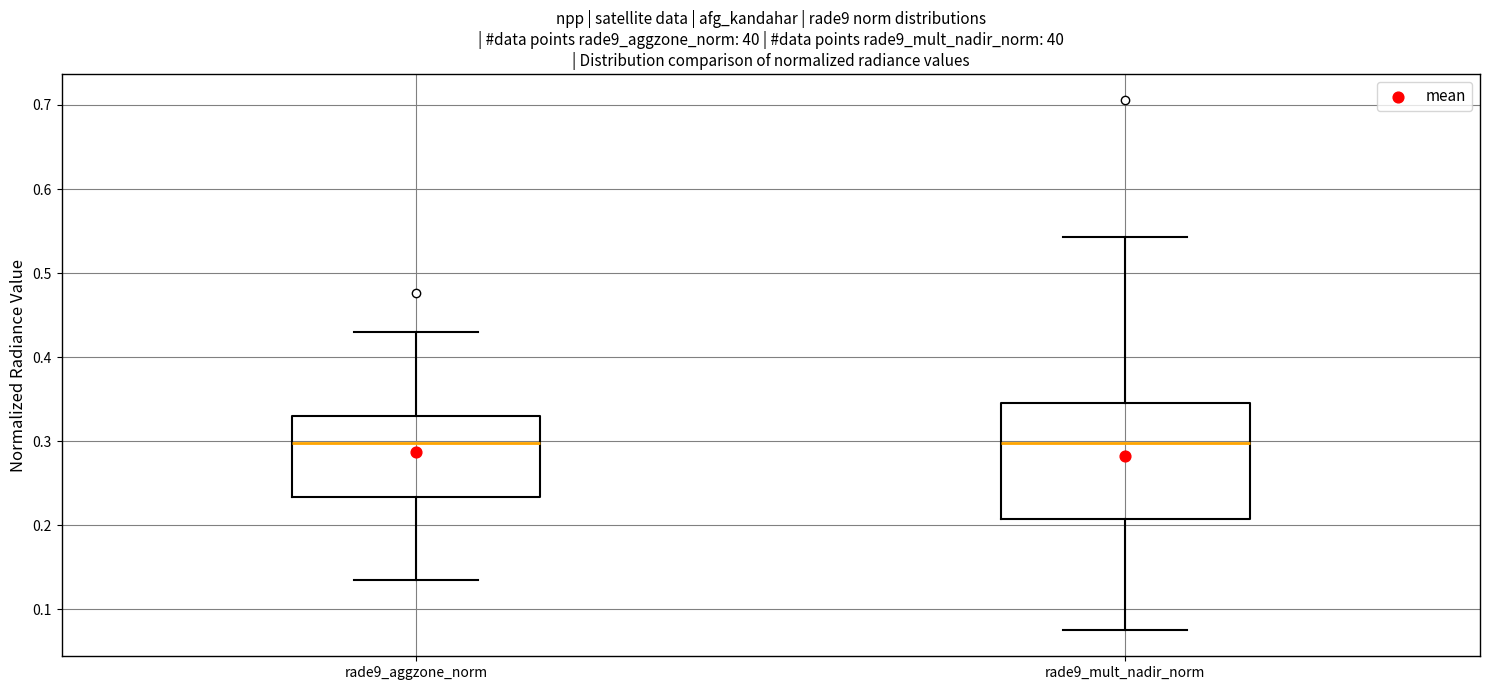

Where does the upper whisker of the box for rade9_mult_nadir_norm end on the y-axis? The values are not printed on the chart, so give them approximately, as read against the axis.

0.54